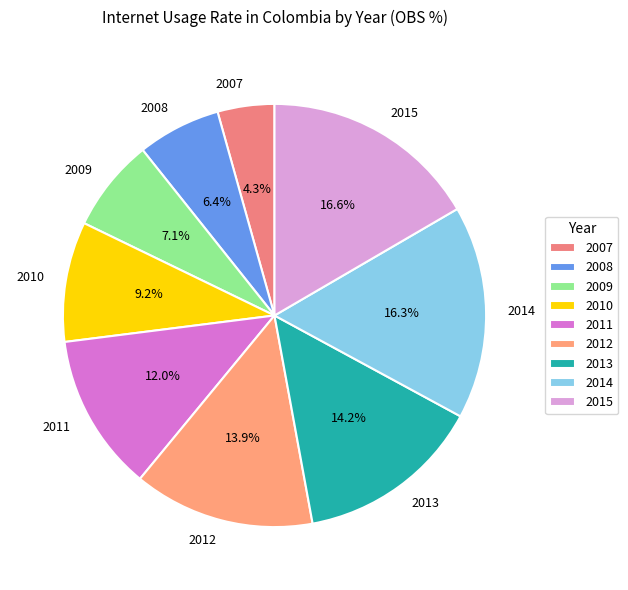

The 2013 slice represents 8% of the pie. True or false?

False